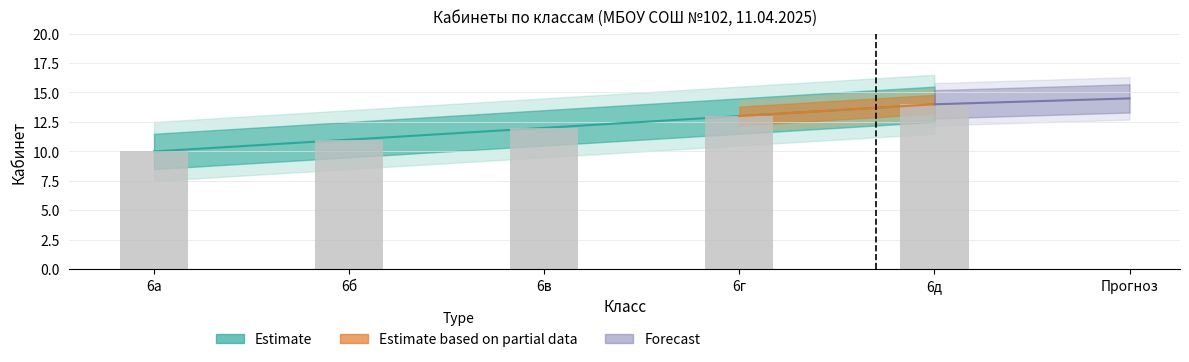

Read the Estimate_low value at 6д.

14